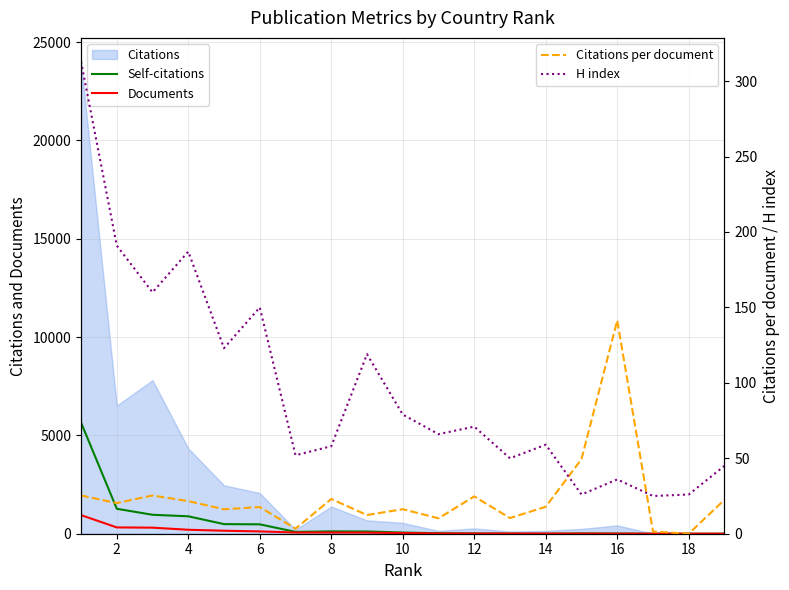

At which label does Self-citations reach its minimum?

13